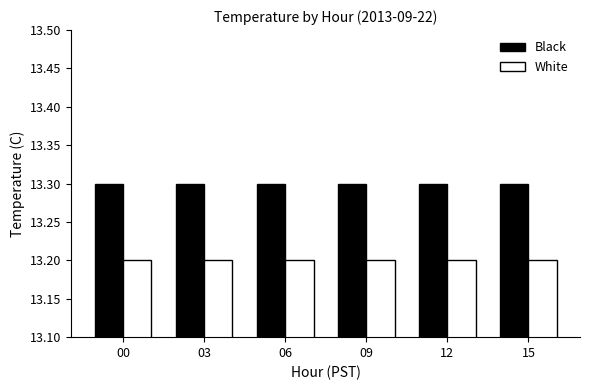

How many bars are there in total?

12